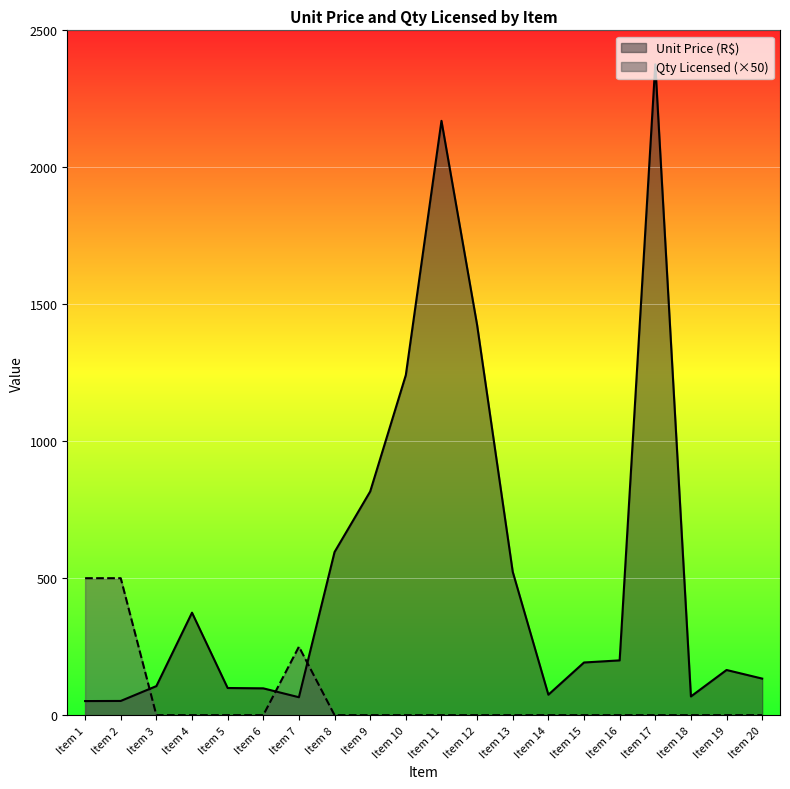

How many values in the Unit Price (R$) series are below 192?

10